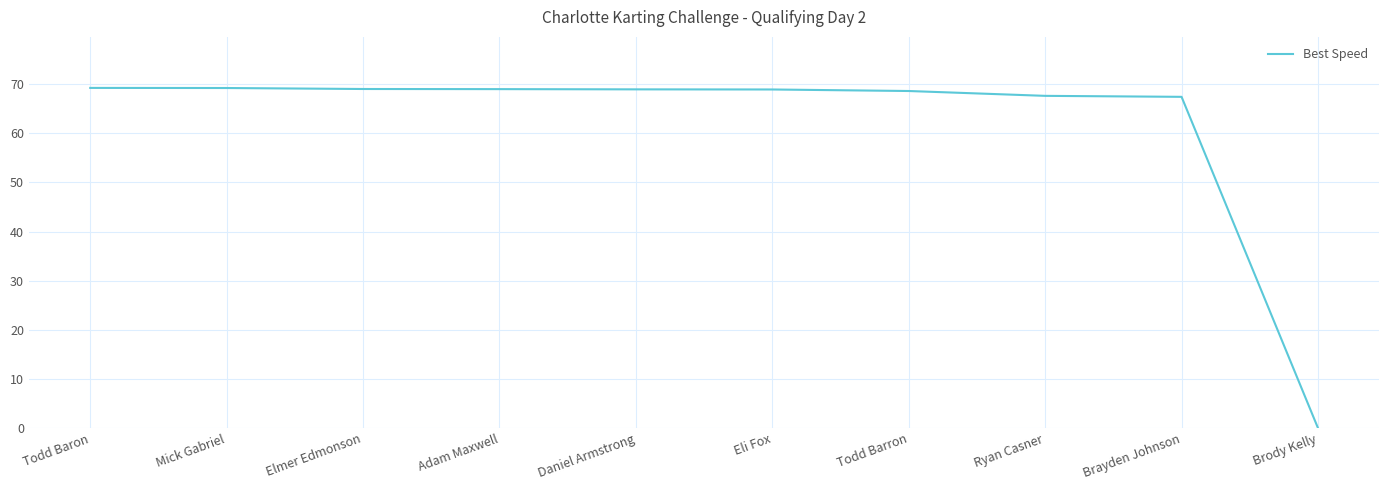

What is the change in value from Adam Maxwell to Brody Kelly?

-69.0